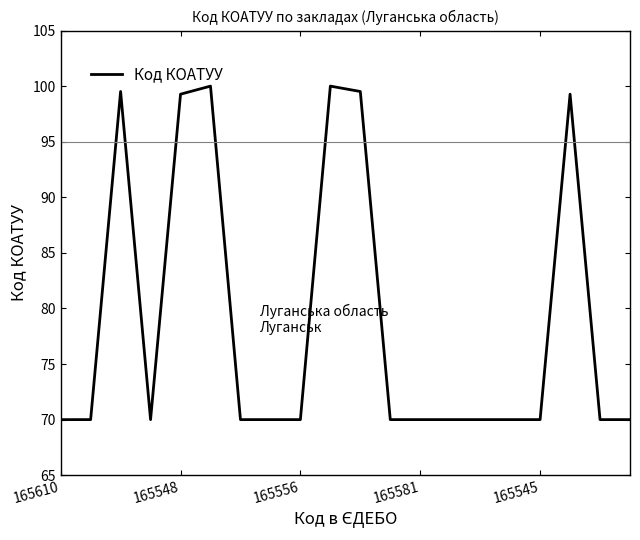

What is the difference between the maximum and minimum values?

30.0